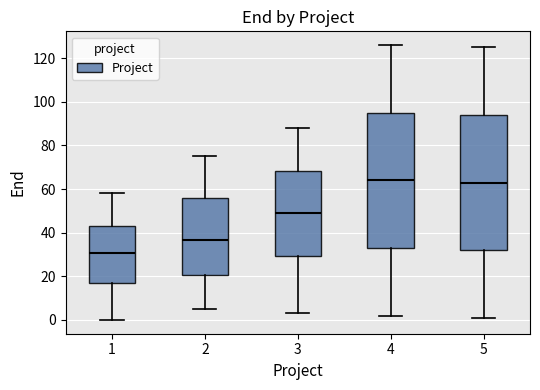

Reading left to right, read every box against the y-axis: the position of its median line, the range the box covers, and the ends of its whiskers. The values are not printed on the chart, so give them approximately, as read against the axis.

1: median 30, box 16 to 44, whiskers 0 to 58
2: median 36, box 20 to 56, whiskers 6 to 76
3: median 50, box 30 to 68, whiskers 4 to 88
4: median 64, box 34 to 96, whiskers 2 to 126
5: median 64, box 32 to 94, whiskers 2 to 126